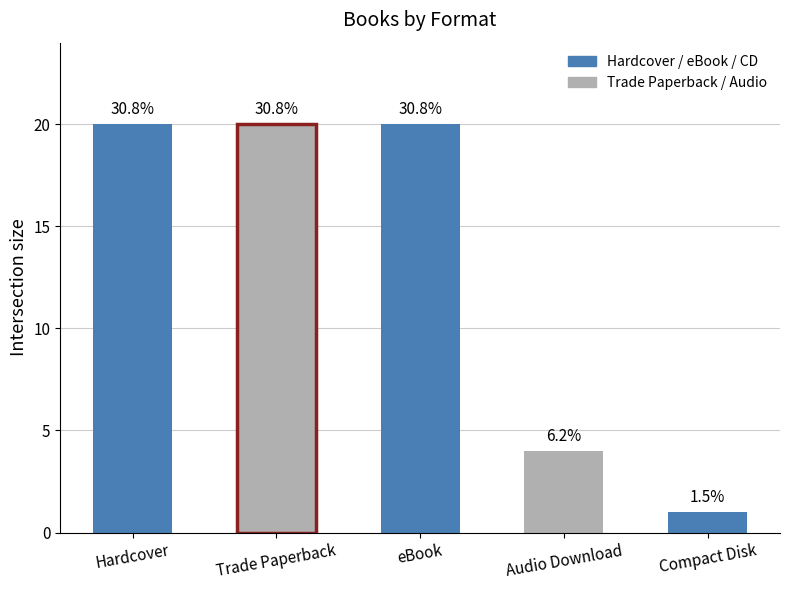

What is the average value?

13